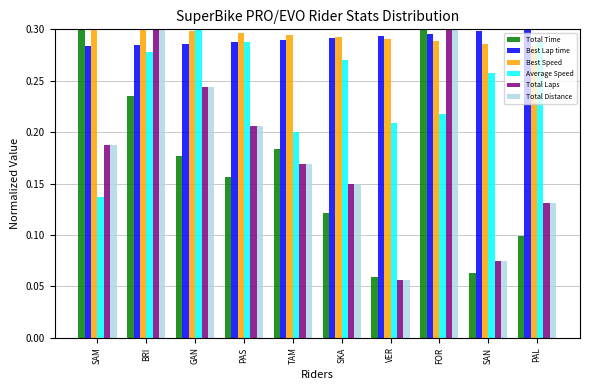

Where is Average Speed nearest to the value 0?

SAM